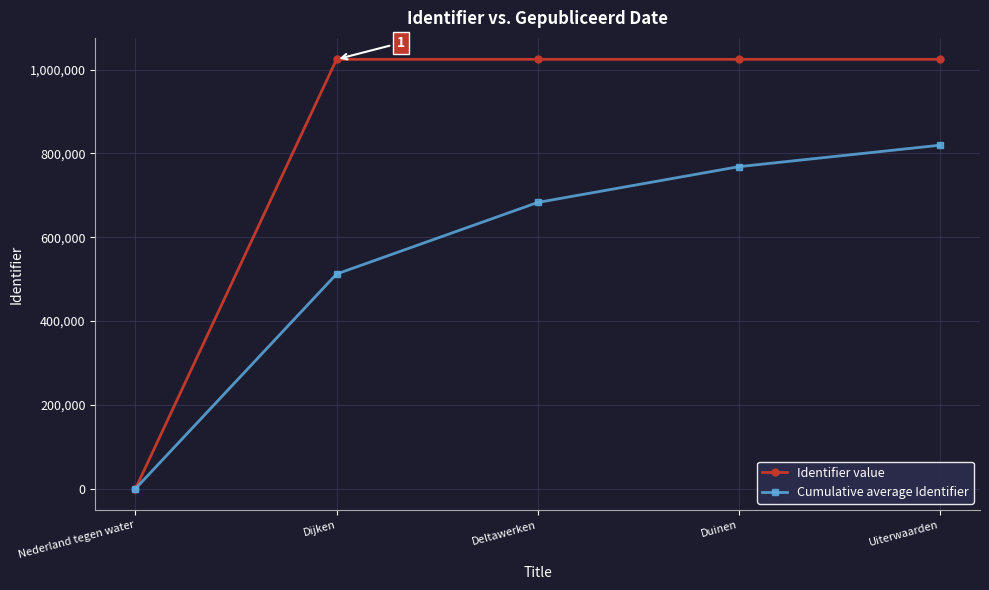

The value of Identifier value at Dijken is 1024536.0. True or false?

True